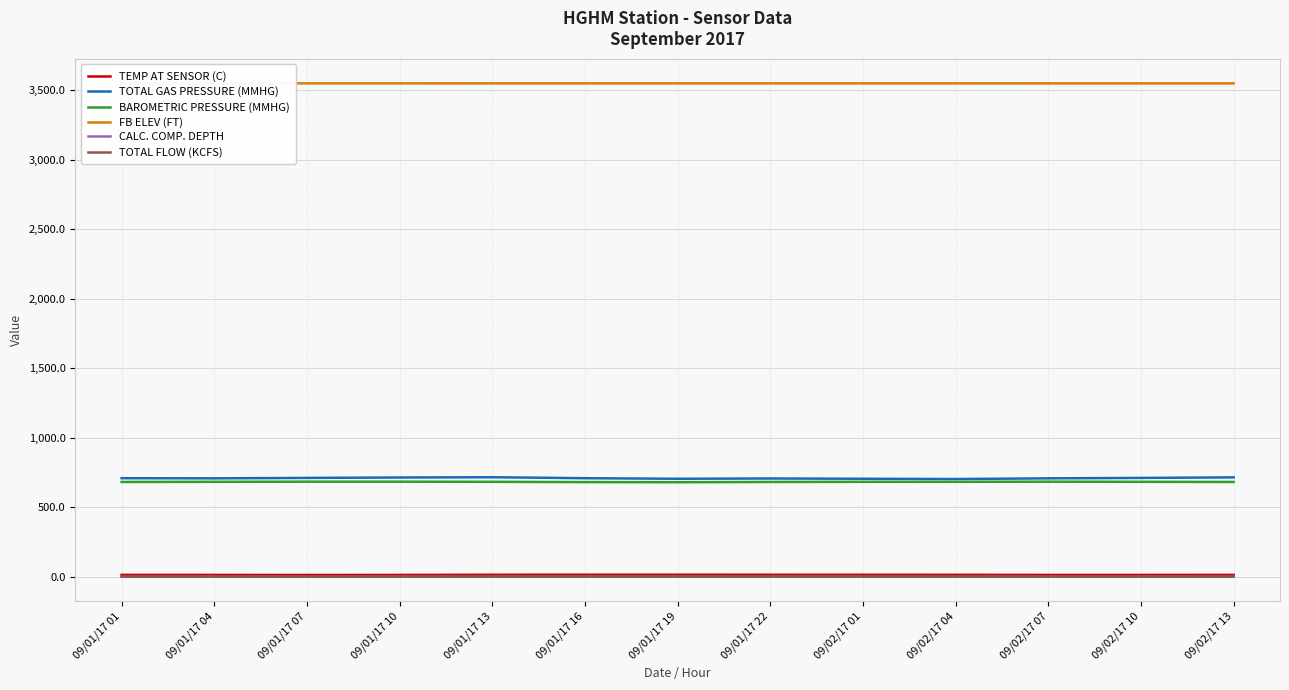

Reading left to right, extract all data points from this chart.

TEMP AT SENSOR (C): 14.5	14.1	13.6	14.0	15.2	15.6	15.5	15.3	15.2	14.9	14.0	14.0	14.3
TOTAL GAS PRESSURE (MMHG): 710.0	709.0	712.0	715.0	717.0	710.0	706.0	708.0	706.0	704.0	709.0	712.0	716.0
BAROMETRIC PRESSURE (MMHG): 683.0	684.0	685.0	685.0	684.0	682.0	681.0	683.0	684.0	684.0	685.0	684.0	683.0
FB ELEV (FT): 3550.9	3550.9	3550.9	3550.9	3550.8	3550.8	3550.8	3550.8	3550.8	3550.8	3550.7	3550.7	3550.7
CALC. COMP. DEPTH: 1.2	1.1	1.2	1.3	1.4	1.2	1.1	1.1	1.0	0.9	1.0	1.2	1.4
TOTAL FLOW (KCFS): 2.0	2.0	2.0	1.9	2.0	2.0	2.0	2.0	2.0	2.1	2.0	2.0	2.0